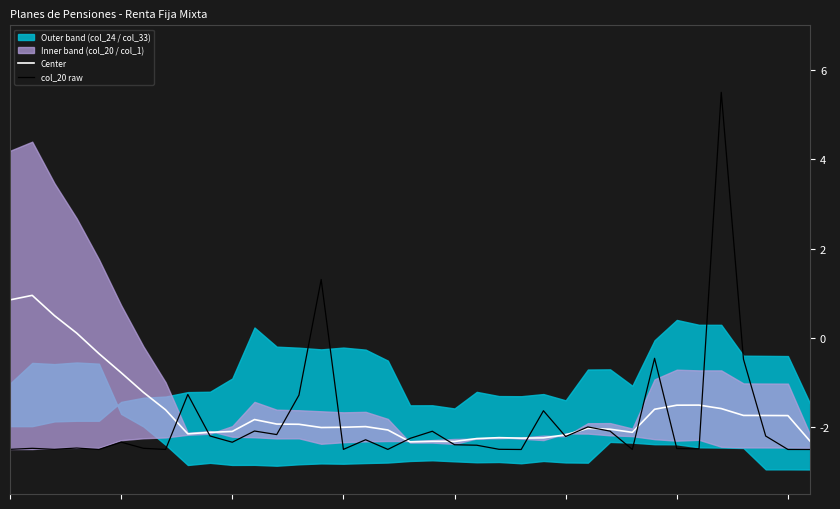

What is the spread (max minus min) of values at 13?

0.7